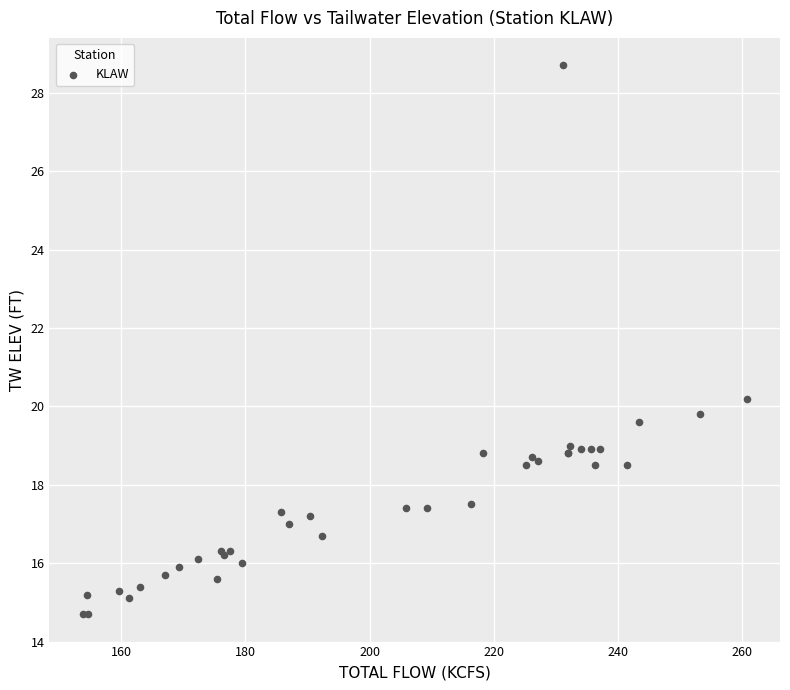

What Y value in the scatter plot is closest to 21?

20.2